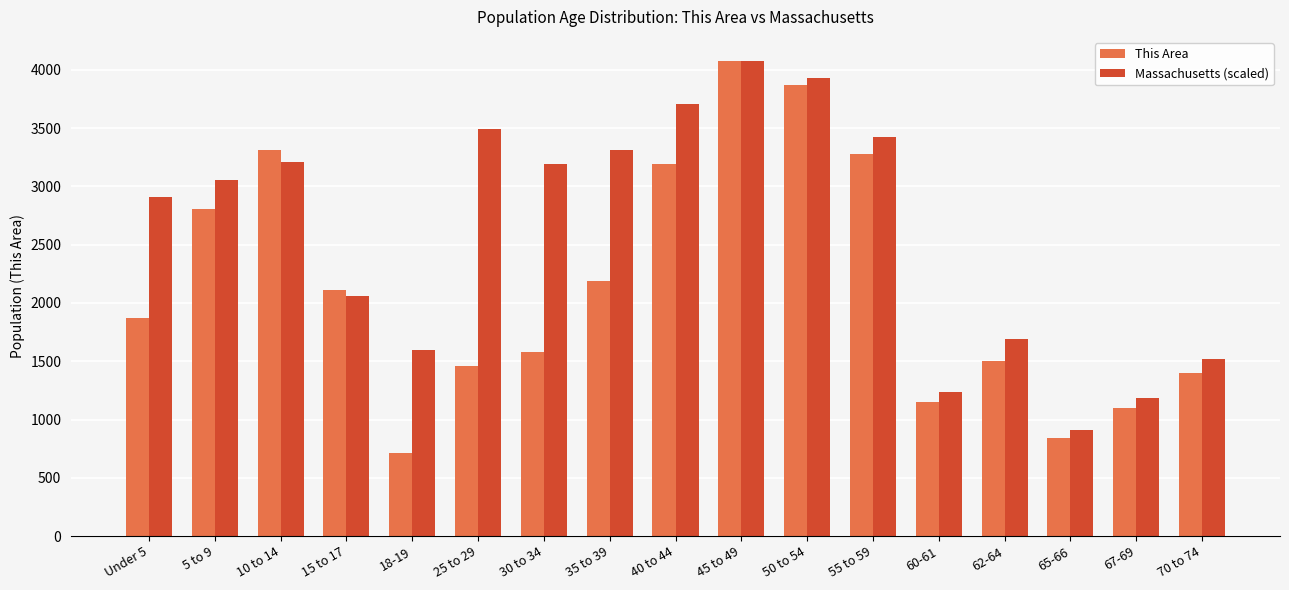

The value of This Area at Under 5 is 1872.0. True or false?

True